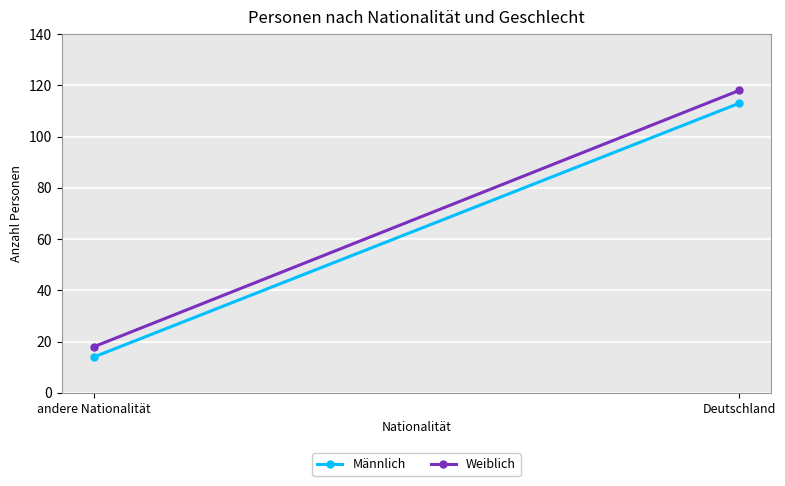

Is the value of Männlich at Deutschland greater than the value of Weiblich at Deutschland?

No